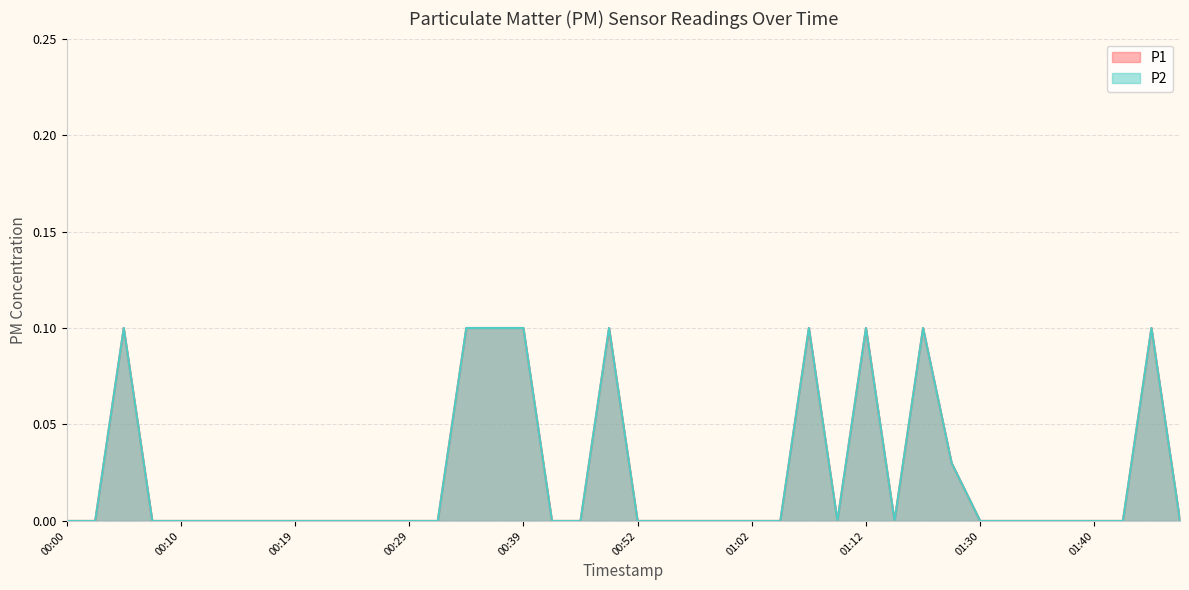

At how many categories does at least one series exceed 0?

10